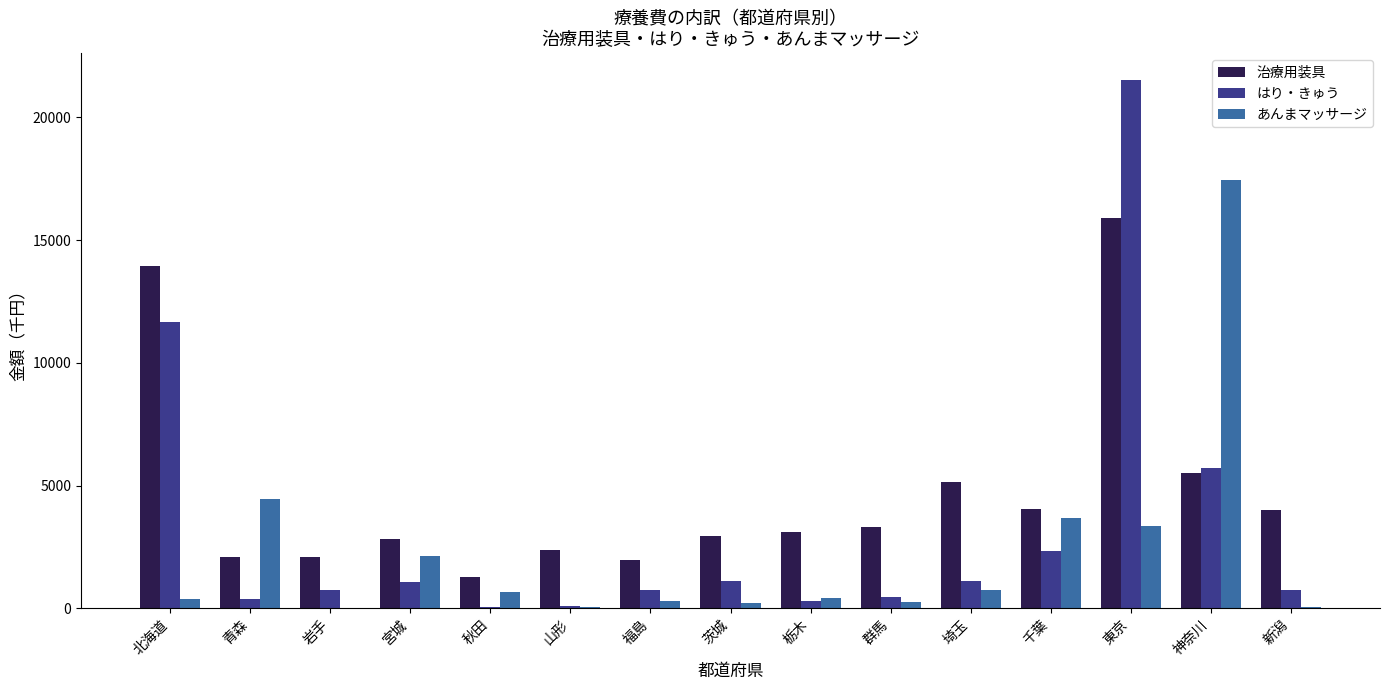

Which category has the highest value in the 治療用装具 series?

東京